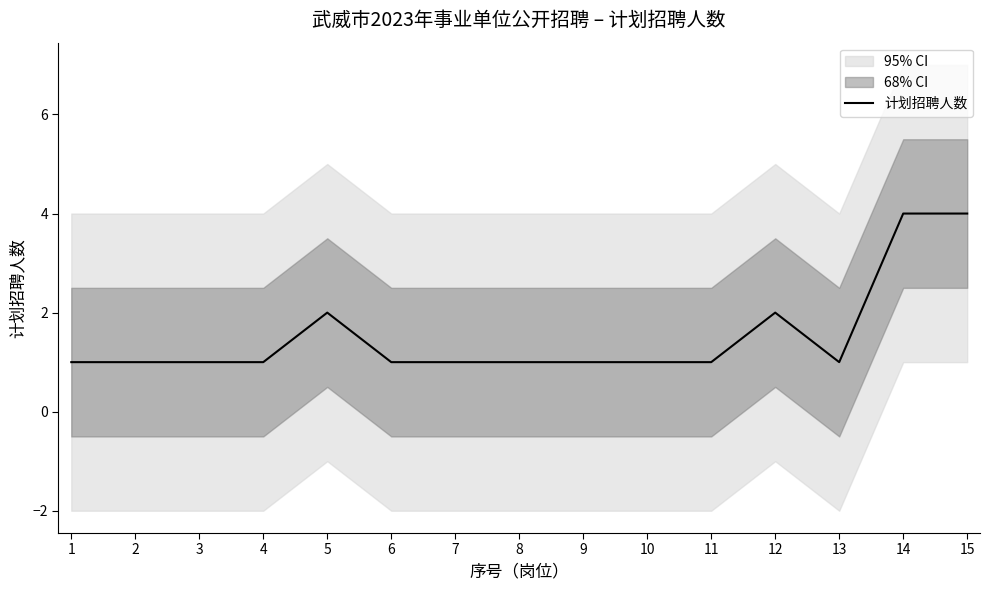

What is the approximate value at 9?

1